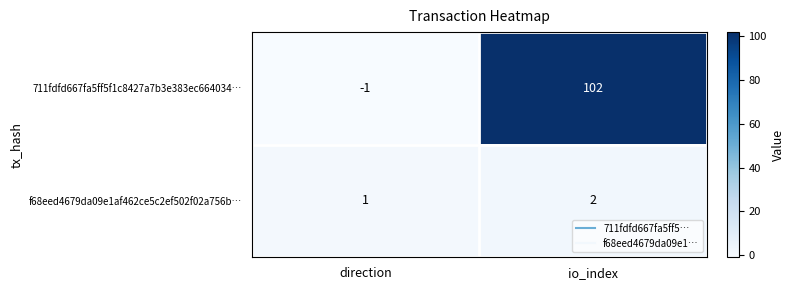

What is the sum of all f68eed4679da09e1af462ce5c2ef502f02a756b… values?

3